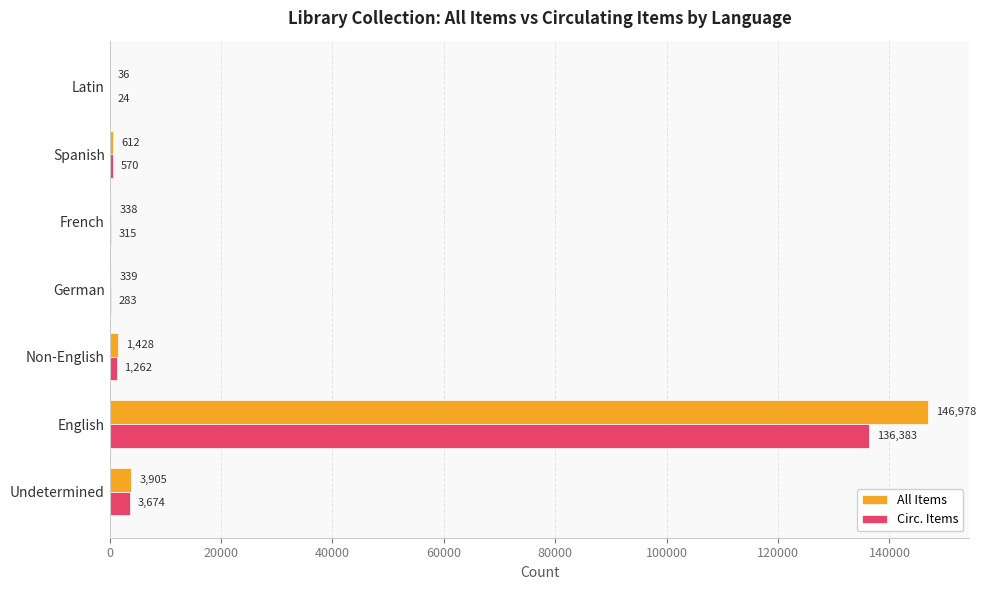

Which series changed the most between Undetermined and German?

All Items